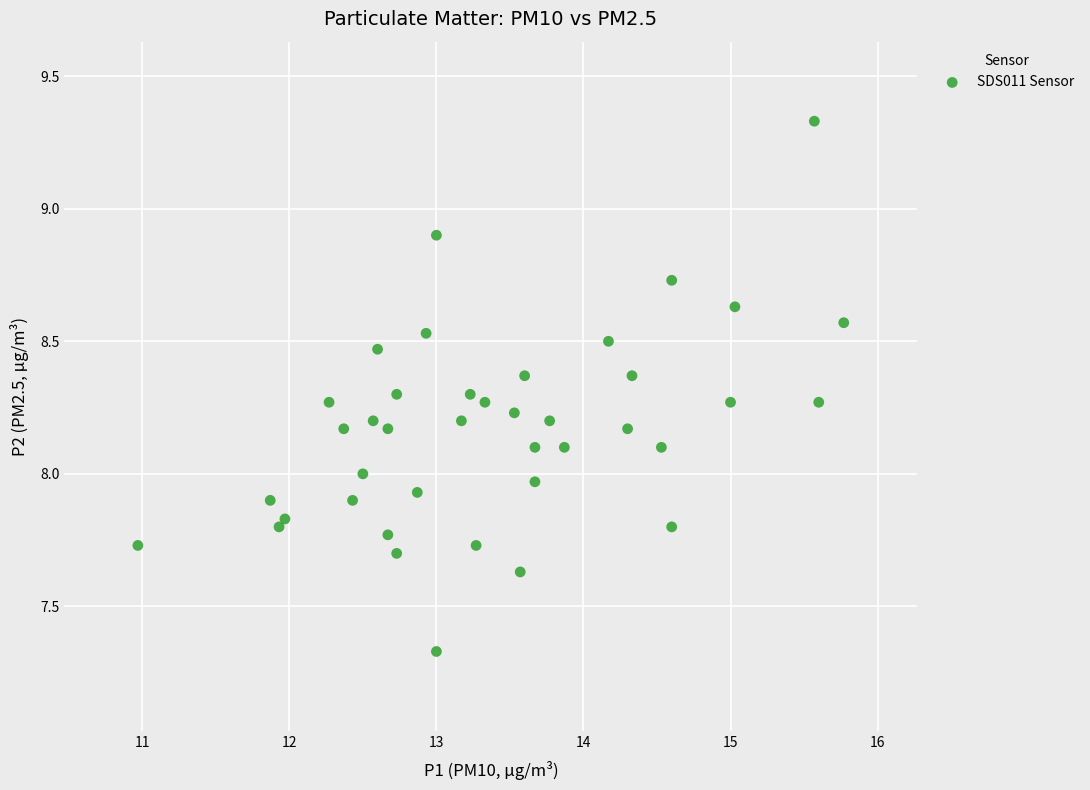

What is the range of Y values (max minus min)?

2.0